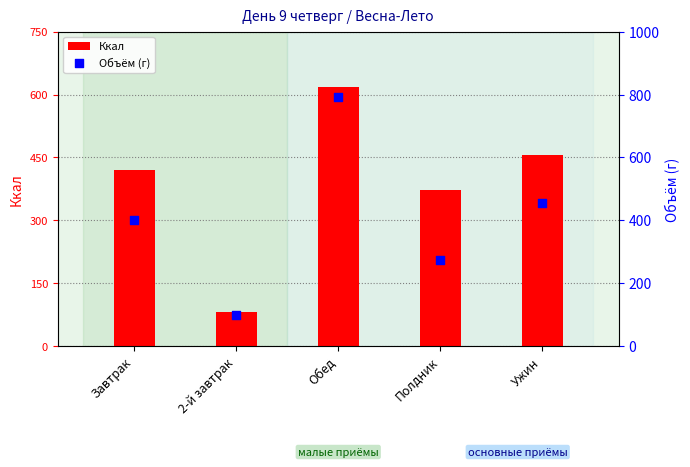

Which series has the largest Y range (max minus min)?

Объём (г)